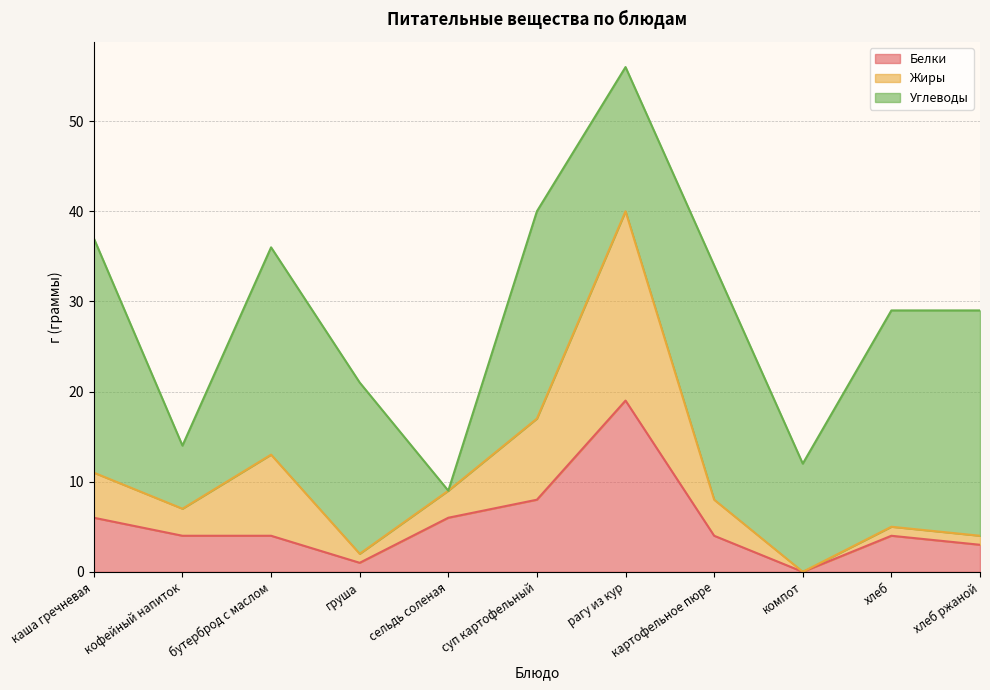

What are all the series names shown in the legend?

Белки, Жиры, Углеводы